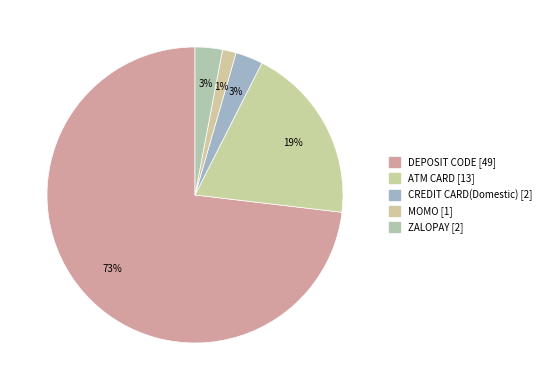

What is the ratio of the value at DEPOSIT CODE to the value at CREDIT CARD(Domestic)?

24.5